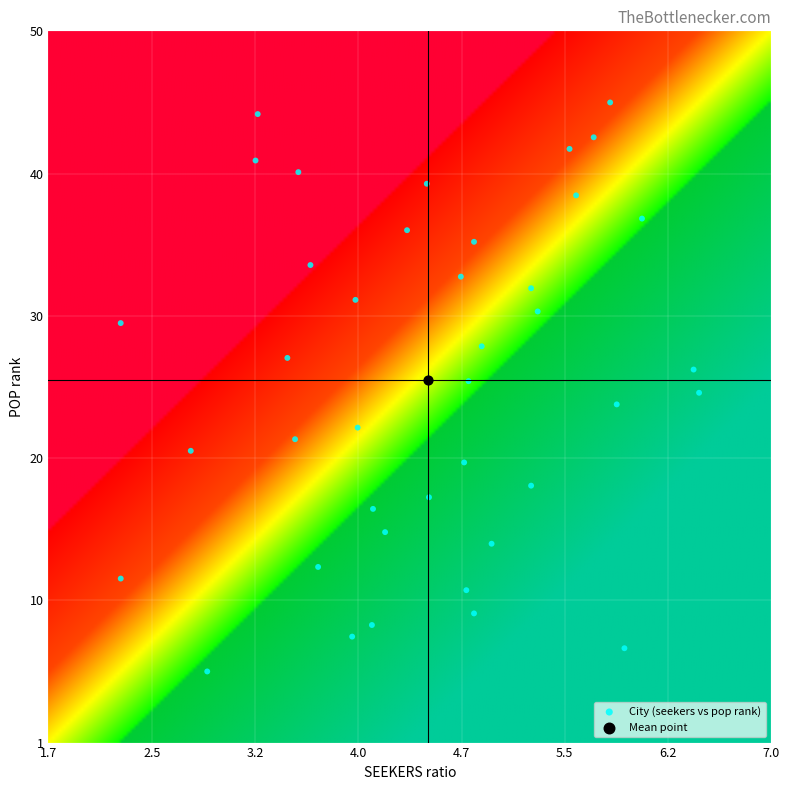

What are all the series names shown in the legend?

City (seekers vs pop rank), Mean point